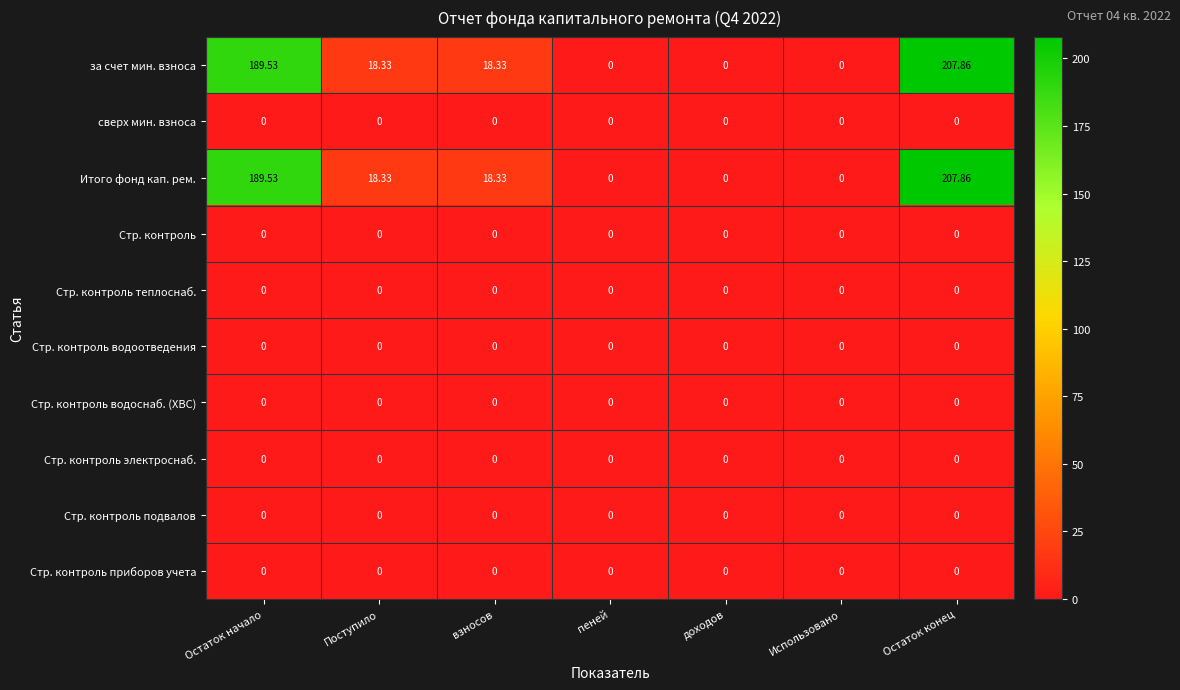

Reading left to right, what are all the values shown in this chart?

за счет мин. взноса: Остаток начало=189.5	Поступило=18.3	взносов=18.3	пеней=0.0	доходов=0.0	Использовано=0.0	Остаток конец=207.9
сверх мин. взноса: Остаток начало=0.0	Поступило=0.0	взносов=0.0	пеней=0.0	доходов=0.0	Использовано=0.0	Остаток конец=0.0
Итого фонд кап. рем.: Остаток начало=189.5	Поступило=18.3	взносов=18.3	пеней=0.0	доходов=0.0	Использовано=0.0	Остаток конец=207.9
Стр. контроль: Остаток начало=0.0	Поступило=0.0	взносов=0.0	пеней=0.0	доходов=0.0	Использовано=0.0	Остаток конец=0.0
Стр. контроль теплоснаб.: Остаток начало=0.0	Поступило=0.0	взносов=0.0	пеней=0.0	доходов=0.0	Использовано=0.0	Остаток конец=0.0
Стр. контроль водоотведения: Остаток начало=0.0	Поступило=0.0	взносов=0.0	пеней=0.0	доходов=0.0	Использовано=0.0	Остаток конец=0.0
Стр. контроль водоснаб. (ХВС): Остаток начало=0.0	Поступило=0.0	взносов=0.0	пеней=0.0	доходов=0.0	Использовано=0.0	Остаток конец=0.0
Стр. контроль электроснаб.: Остаток начало=0.0	Поступило=0.0	взносов=0.0	пеней=0.0	доходов=0.0	Использовано=0.0	Остаток конец=0.0
Стр. контроль подвалов: Остаток начало=0.0	Поступило=0.0	взносов=0.0	пеней=0.0	доходов=0.0	Использовано=0.0	Остаток конец=0.0
Стр. контроль приборов учета: Остаток начало=0.0	Поступило=0.0	взносов=0.0	пеней=0.0	доходов=0.0	Использовано=0.0	Остаток конец=0.0